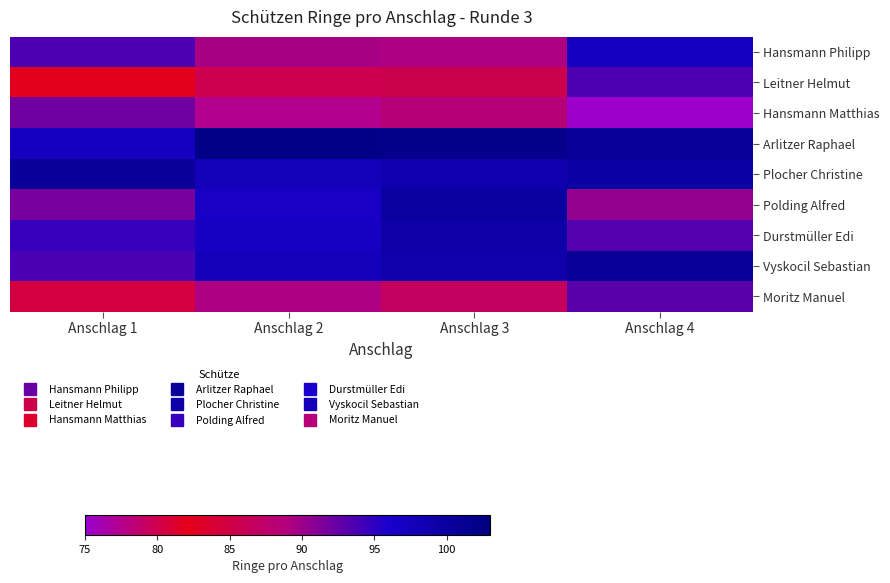

Reading left to right, transcribe all the data shown in this chart.

Hansmann Philipp: Anschlag 1=93.7	Anschlag 2=89.5	Anschlag 3=89.2	Anschlag 4=97.0
Leitner Helmut: Anschlag 1=82.3	Anschlag 2=79.9	Anschlag 3=85.6	Anschlag 4=93.7
Hansmann Matthias: Anschlag 1=92.0	Anschlag 2=77.5	Anschlag 3=88.5	Anschlag 4=75.2
Arlitzer Raphael: Anschlag 1=97.1	Anschlag 2=102.3	Anschlag 3=101.9	Anschlag 4=100.8
Plocher Christine: Anschlag 1=100.7	Anschlag 2=97.7	Anschlag 3=98.7	Anschlag 4=99.9
Polding Alfred: Anschlag 1=91.7	Anschlag 2=96.4	Anschlag 3=100.0	Anschlag 4=90.4
Durstmüller Edi: Anschlag 1=94.5	Anschlag 2=96.9	Anschlag 3=99.3	Anschlag 4=93.3
Vyskocil Sebastian: Anschlag 1=93.8	Anschlag 2=97.5	Anschlag 3=99.0	Anschlag 4=100.8
Moritz Manuel: Anschlag 1=84.7	Anschlag 2=89.2	Anschlag 3=86.6	Anschlag 4=93.0